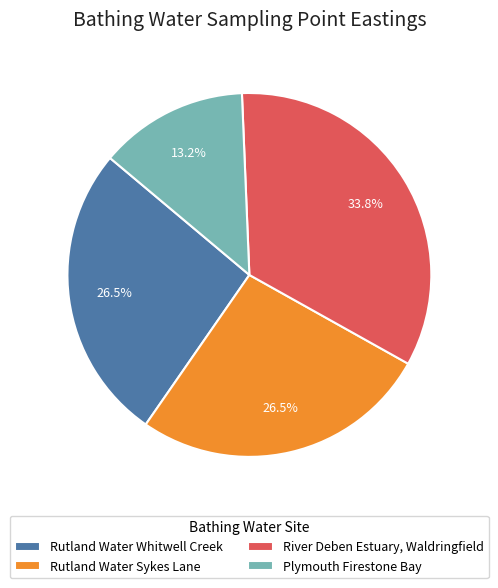

Which slice is the largest?

River Deben Estuary, Waldringfield